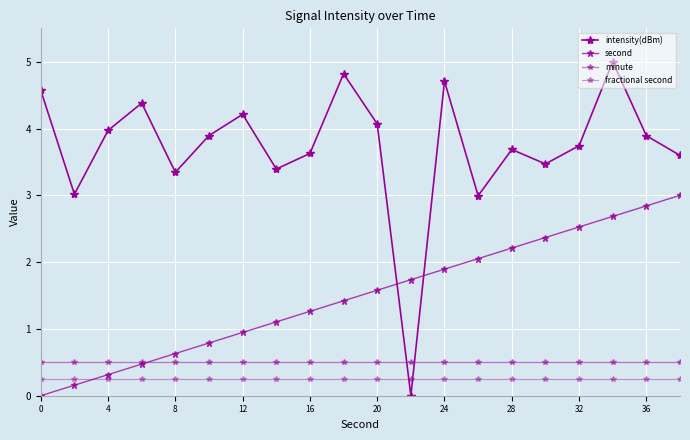

What is the maximum value shown in the chart?

5.0